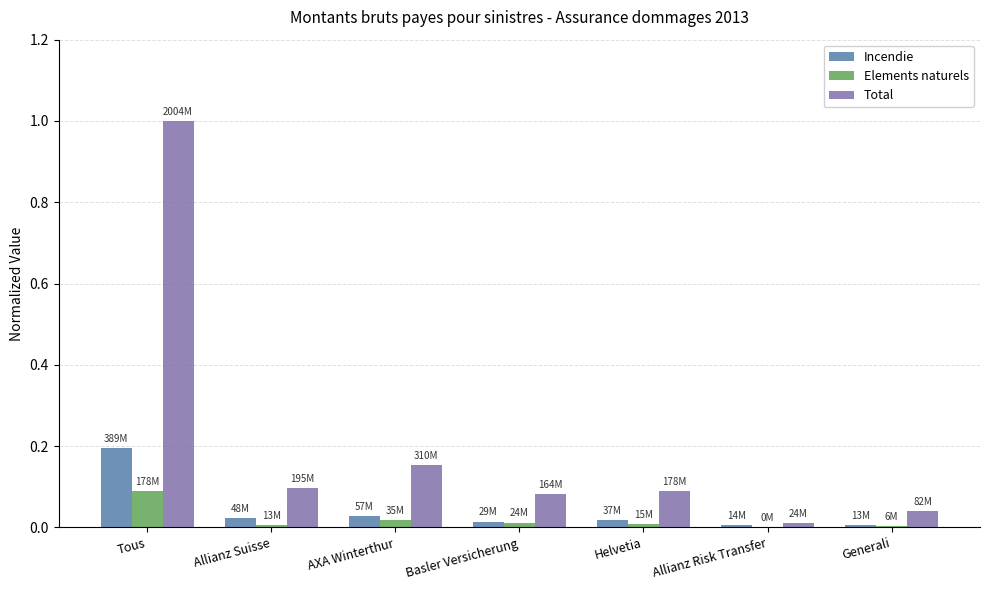

Which series has the largest range (max minus min)?

Total